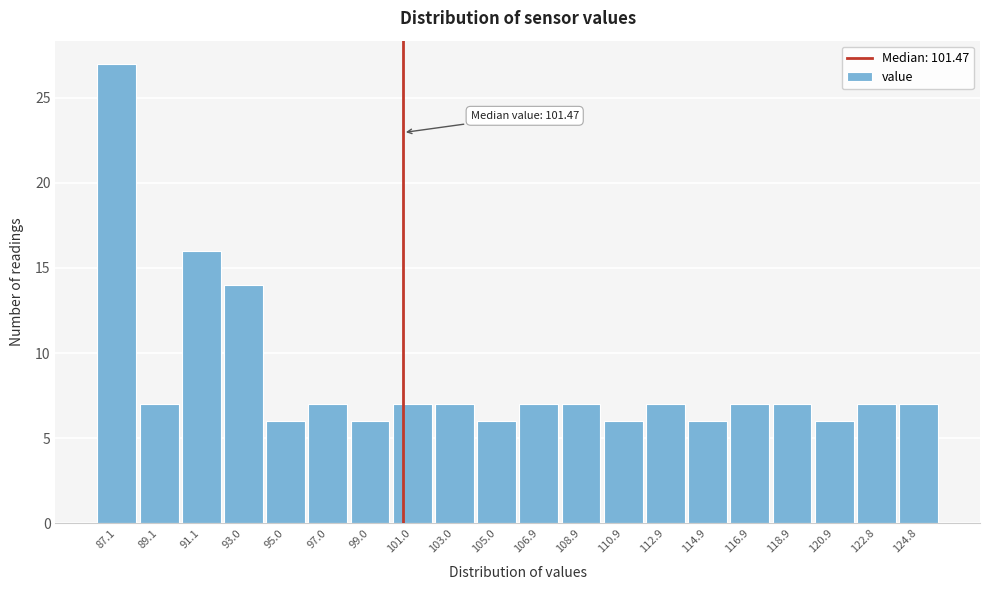

Reading left to right, list all the values displayed in this chart.

27	7	16	14	6	7	6	7	7	6	7	7	6	7	6	7	7	6	7	7